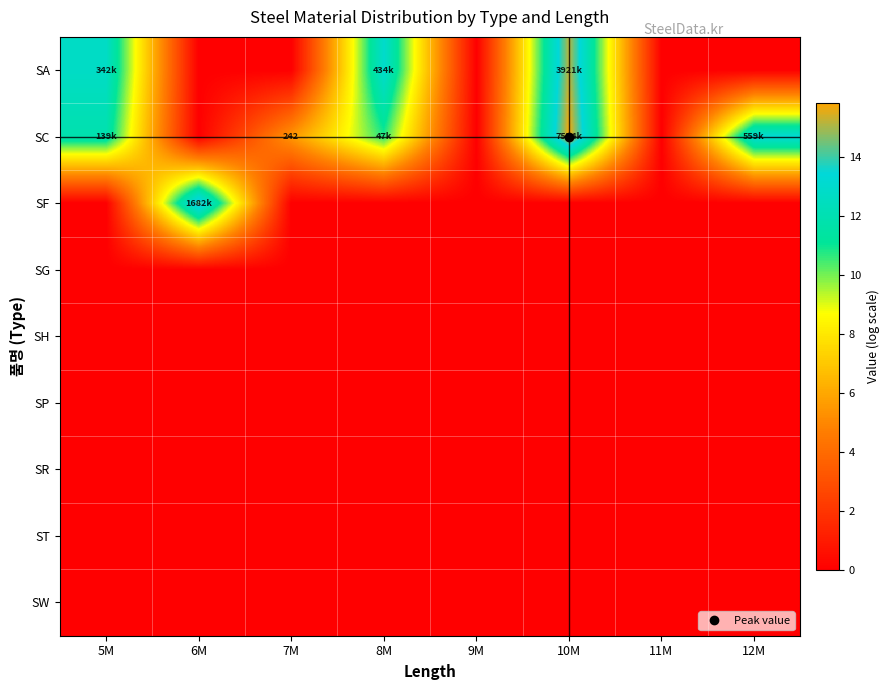

How many positive values does the SC series have?

5